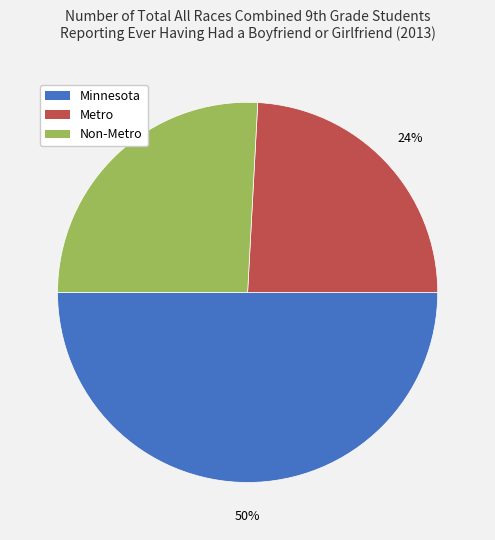

How many segments does this pie chart have?

3